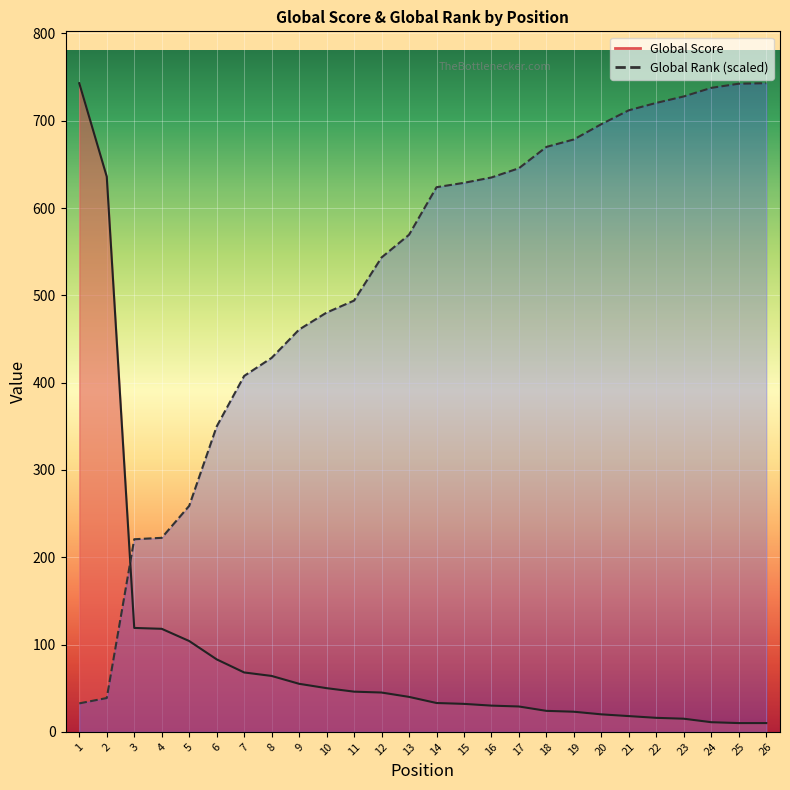

Where does the Global Rank (scaled) series first go above 623?

14